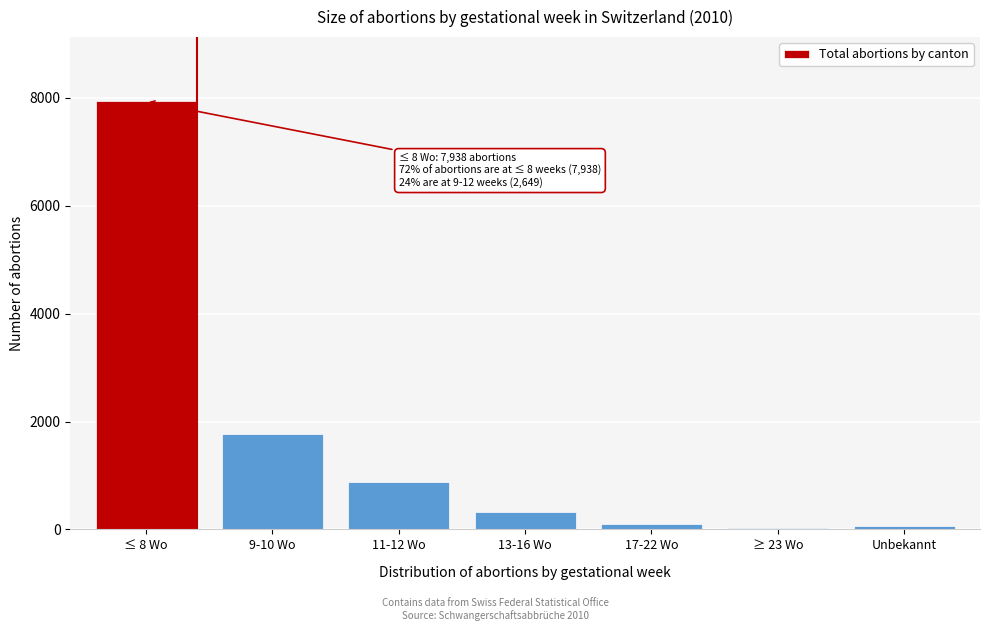

What is the change in value from 9-10 Wo to 13-16 Wo?

-1435